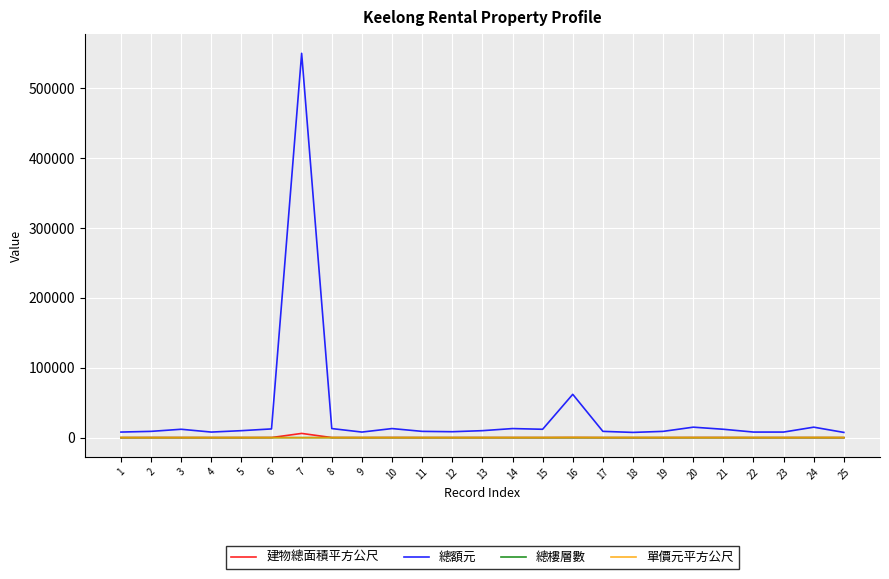

What is the maximum value shown in the chart?

550000.0